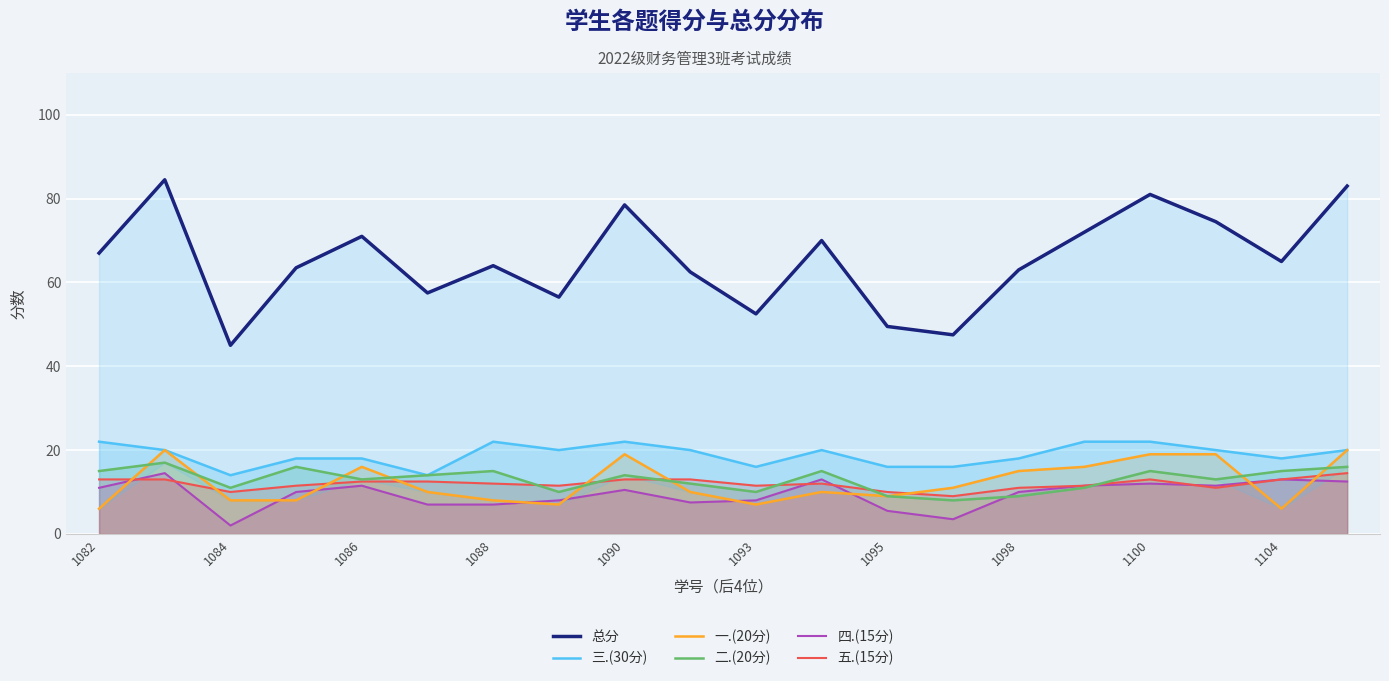

After their last crossing, which series has the higher values: 五.(15分) or 二.(20分)?

二.(20分)